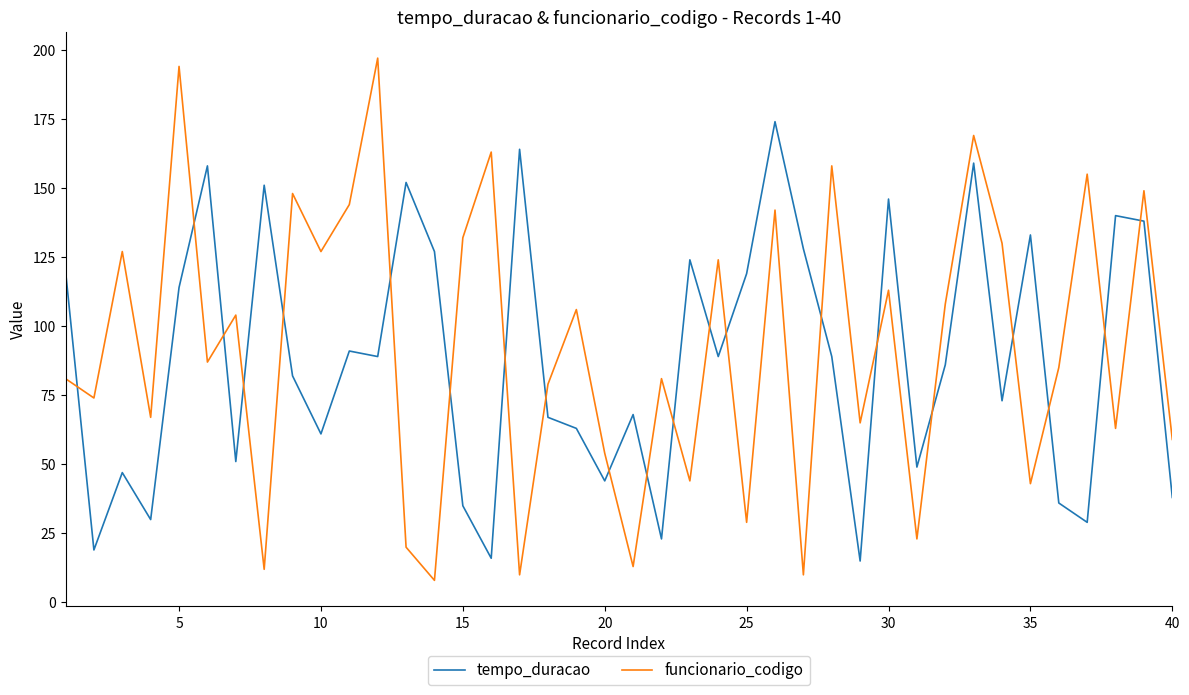

Rank the series by their average value, from lowest to highest.

tempo_duracao, funcionario_codigo